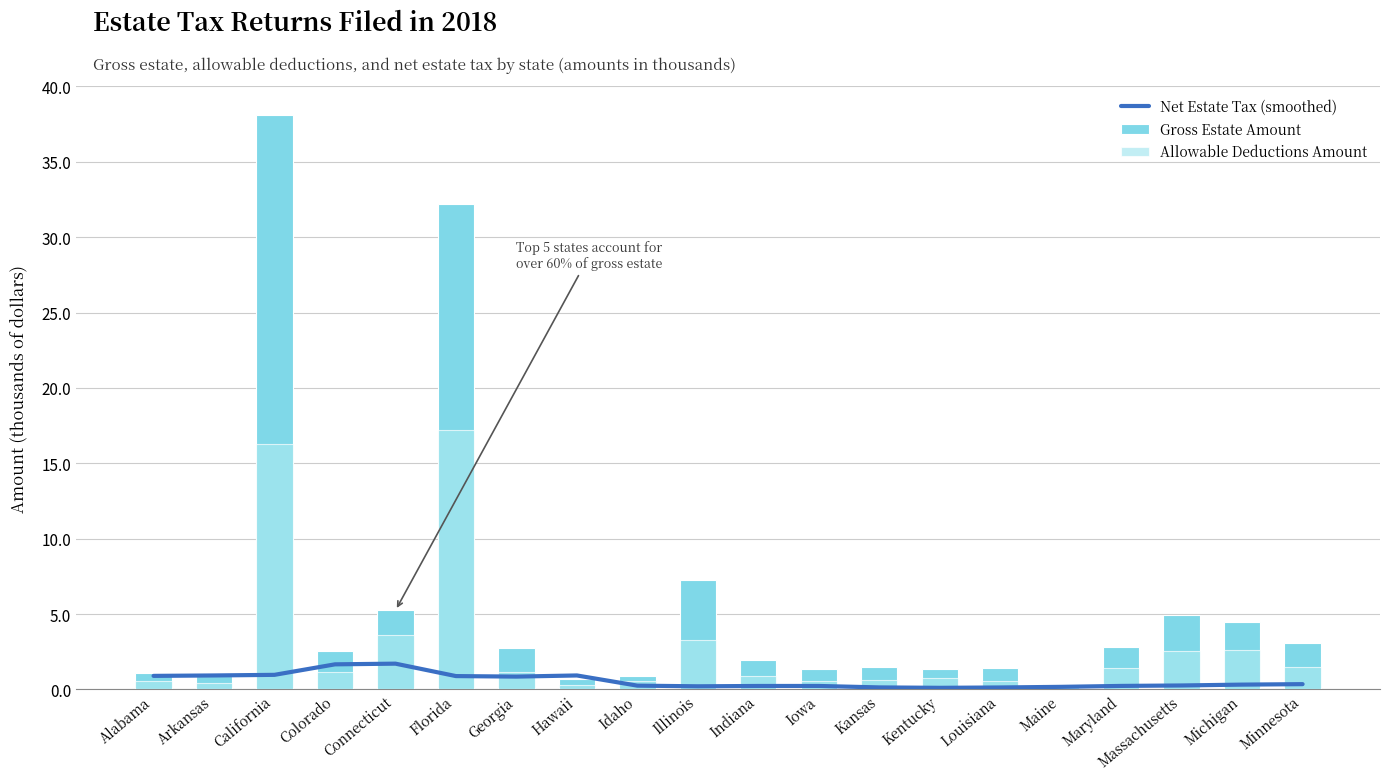

What is the approximate value of Gross Estate Amount at California?

38.1